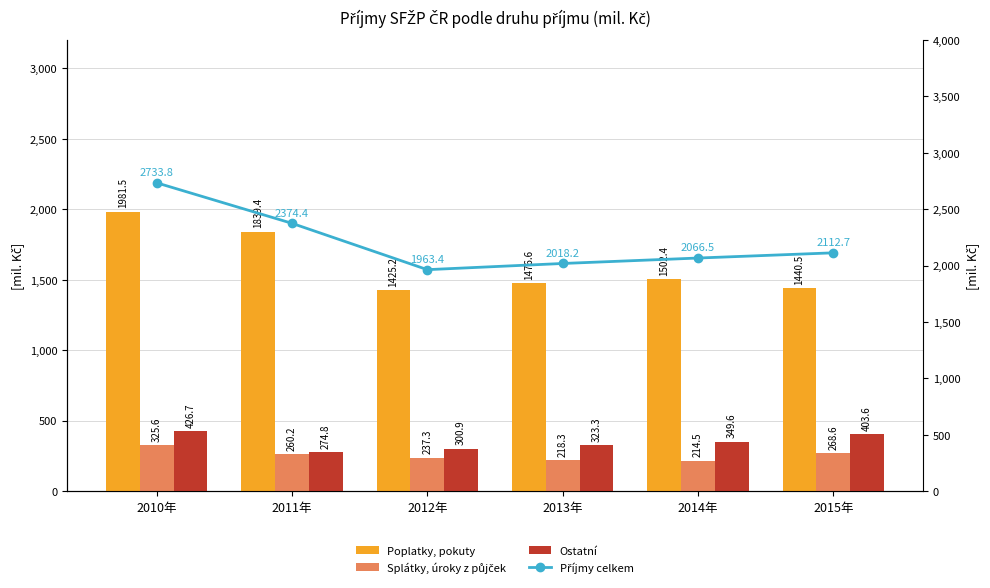

Which series changed the most between 2010年 and 2012年?

Příjmy celkem